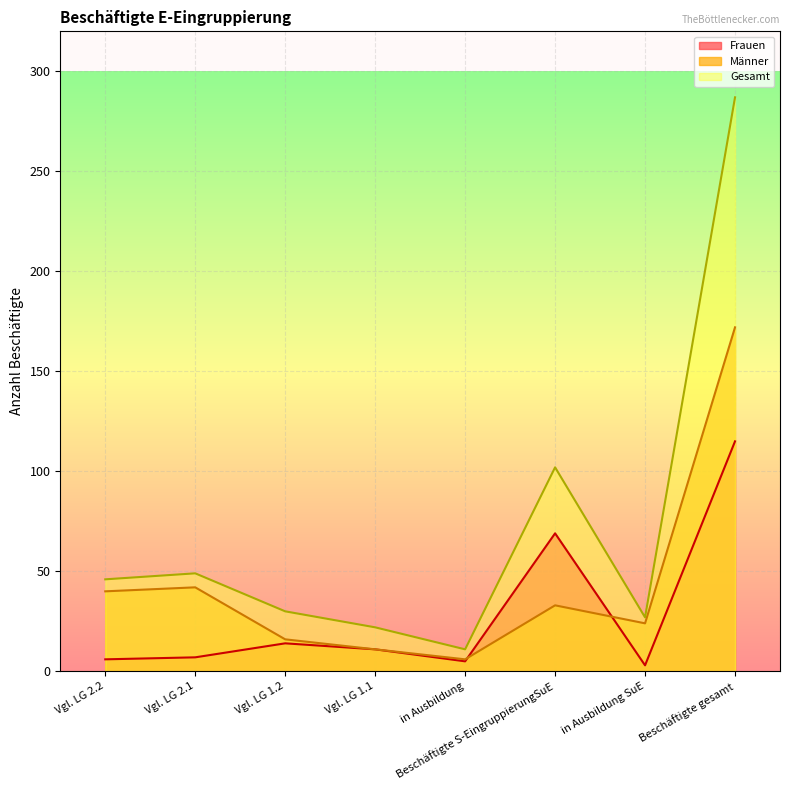

How many lines are shown in the chart?

3